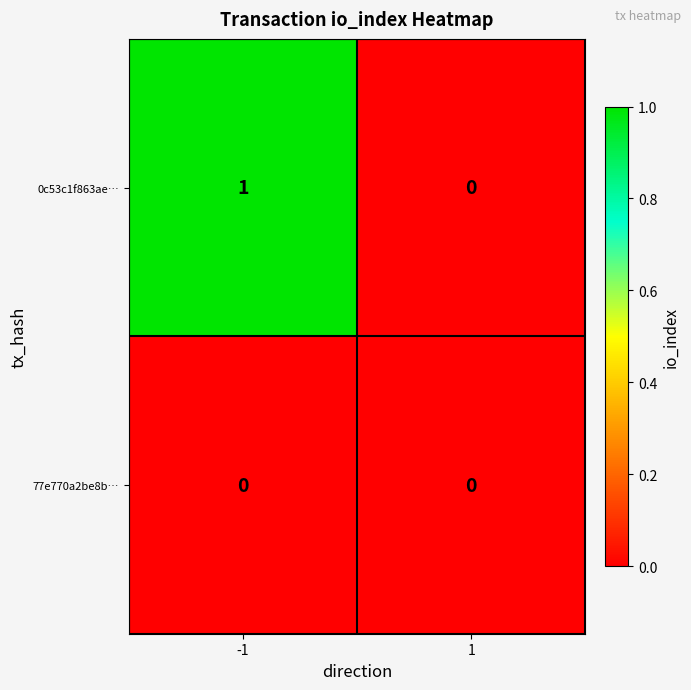

Which series has the widest spread of values?

0c53c1f863ae…